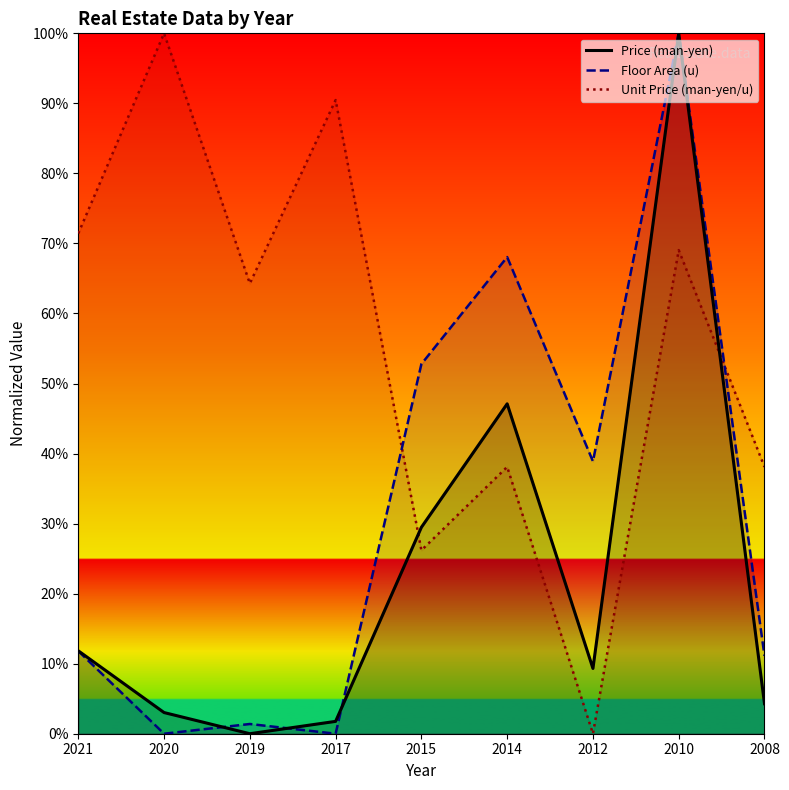

After their last crossing, which series has the higher values: Unit Price (man-yen/u) or Price (man-yen)?

Unit Price (man-yen/u)